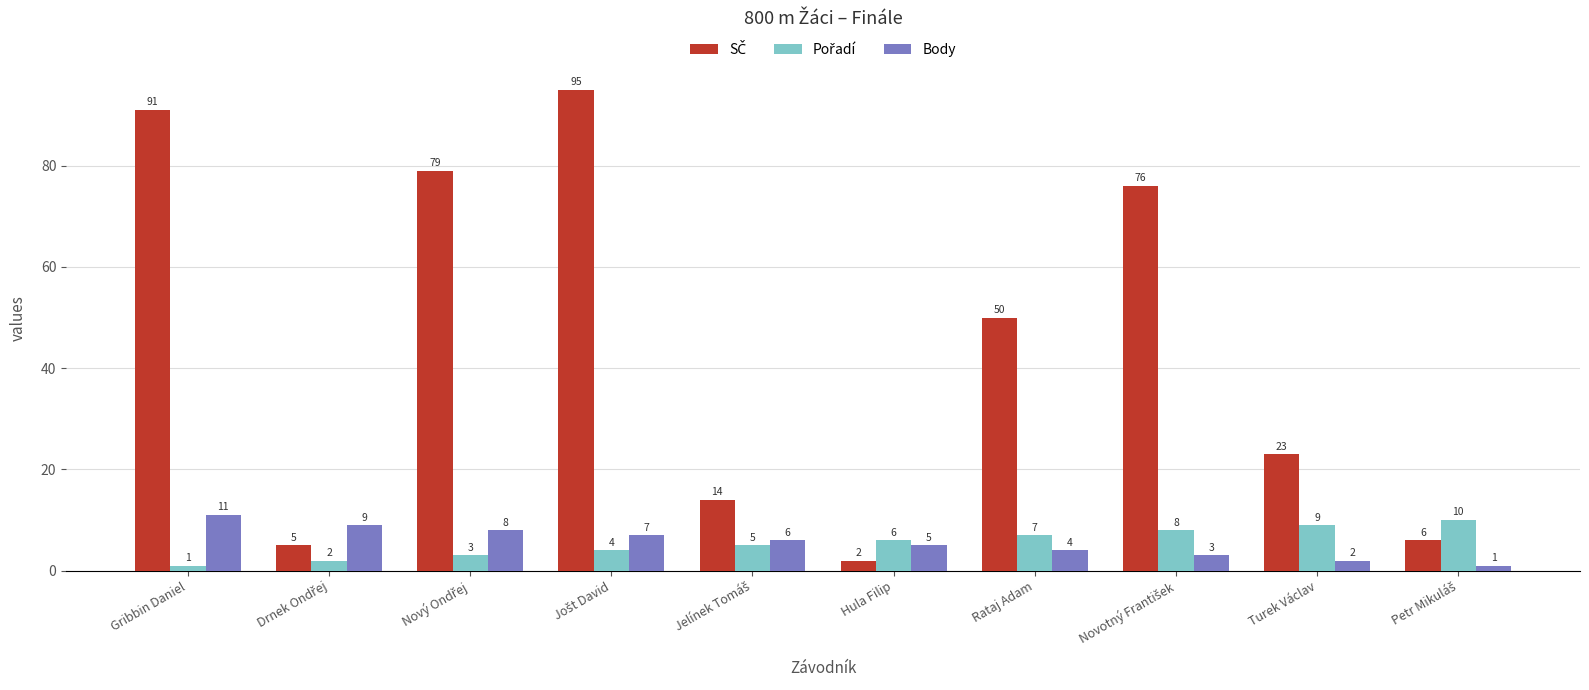

The Body series shows 2 at Turek Václav. True or false?

True